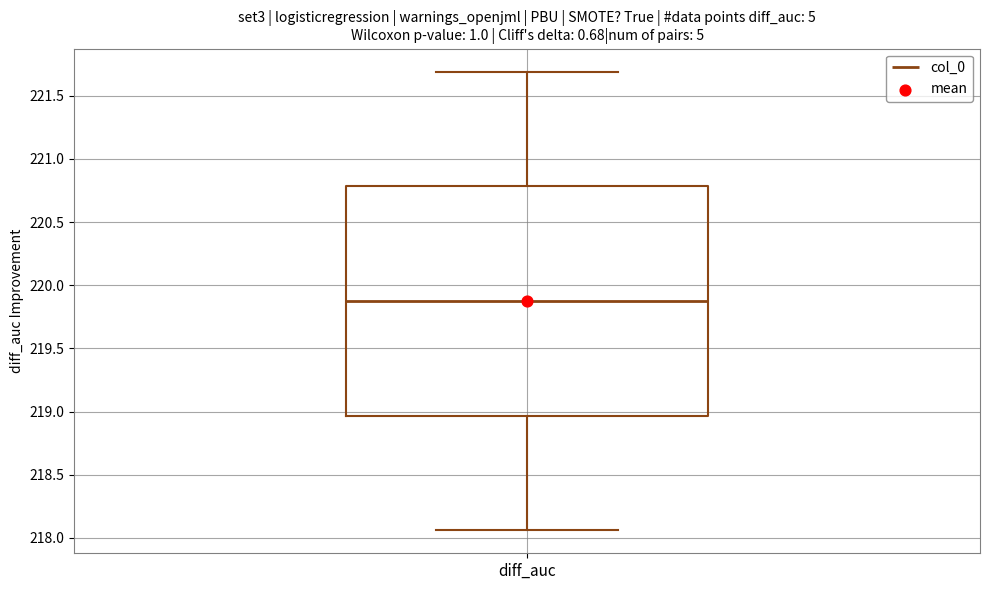

Where does the lower whisker of the box for diff_auc end on the y-axis? The values are not printed on the chart, so give them approximately, as read against the axis.

218.05